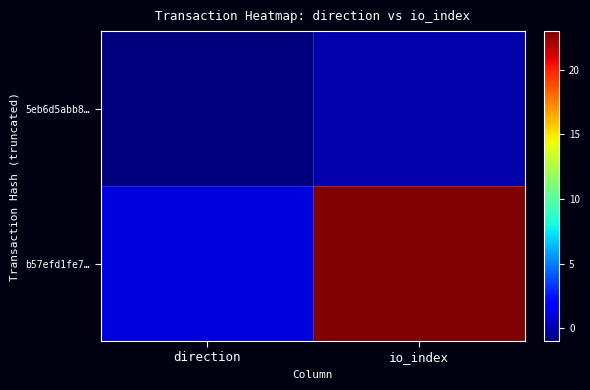

At io_index, list the series in order from smallest to largest.

5eb6d5abb8…, b57efd1fe7…